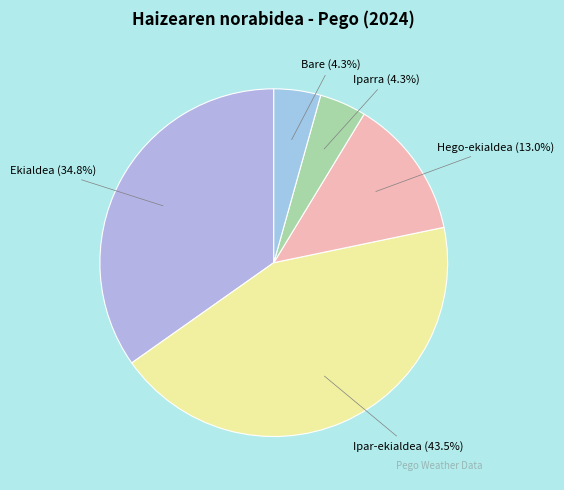

Does any single category account for the majority?

No